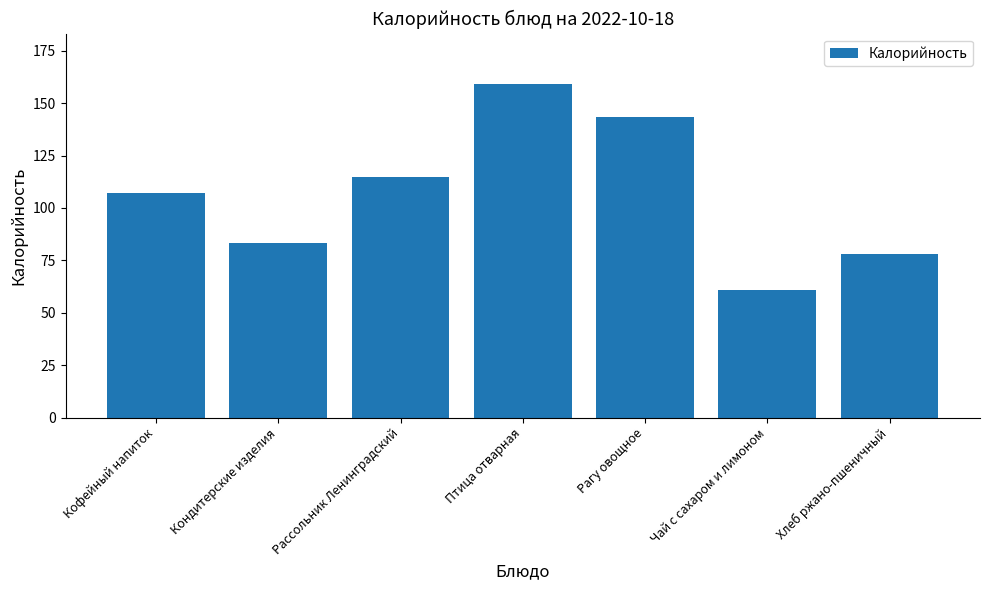

What is the greatest value displayed?

159.3